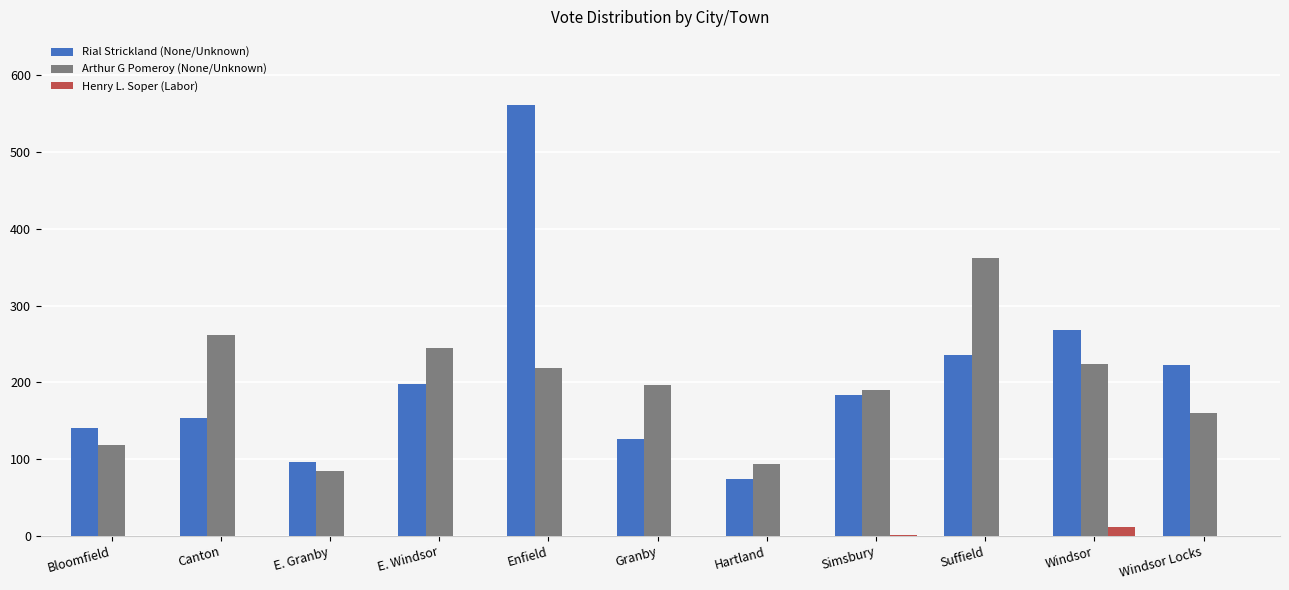

What is the greatest value displayed?

561